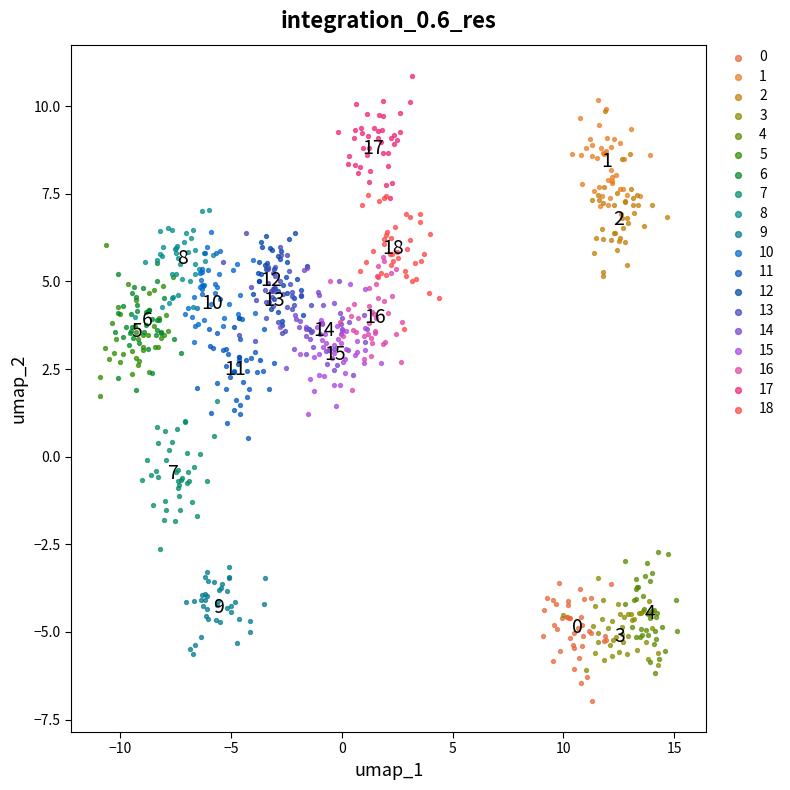

What are all the series names shown in the legend?

0, 1, 2, 3, 4, 5, 6, 7, 8, 9, 10, 11, 12, 13, 14, 15, 16, 17, 18